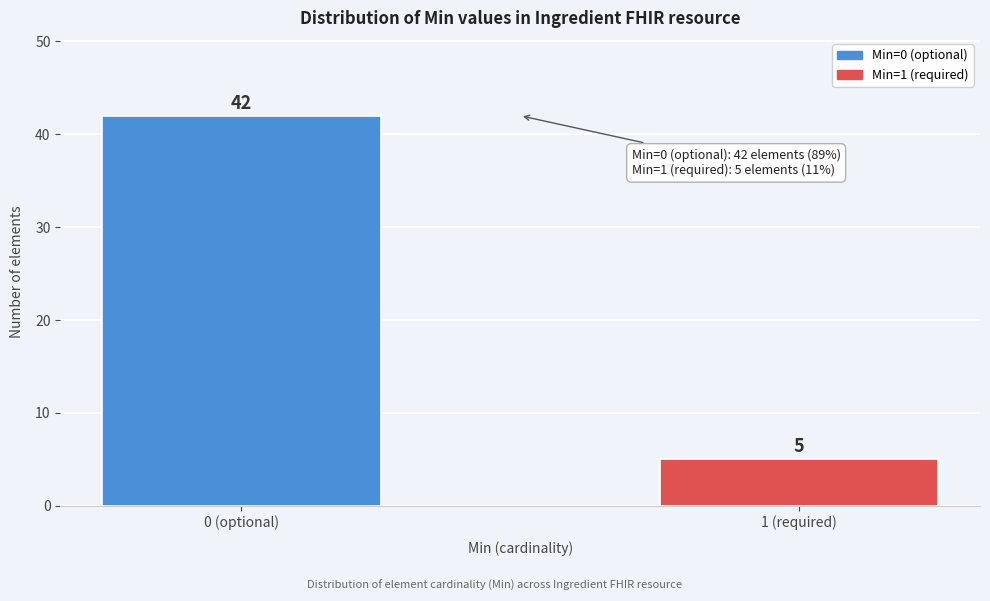

Reading left to right, extract all data points from this chart.

0 (optional)=42	1 (required)=5